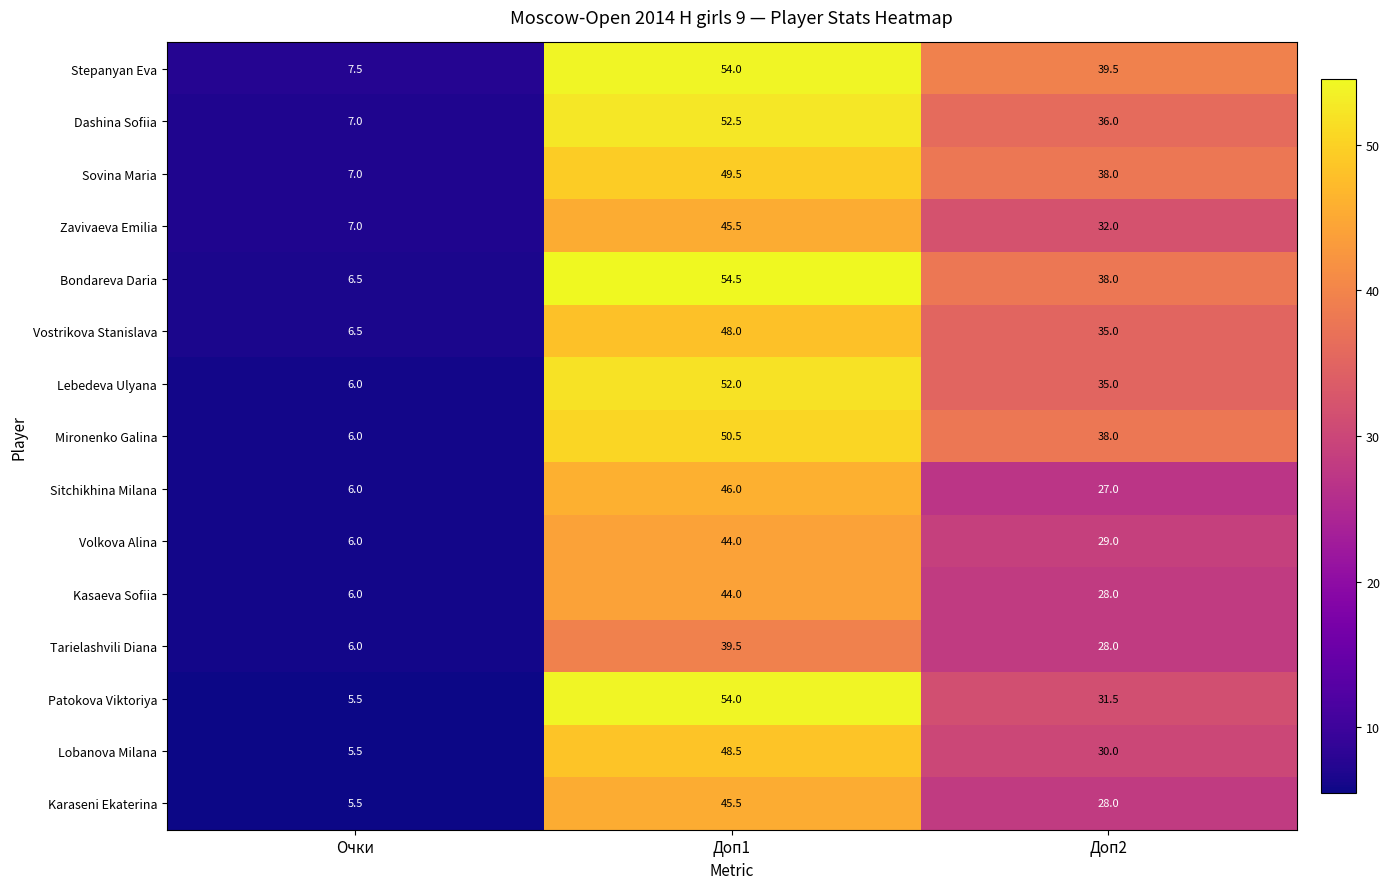

Count the number of data series in this chart.

15